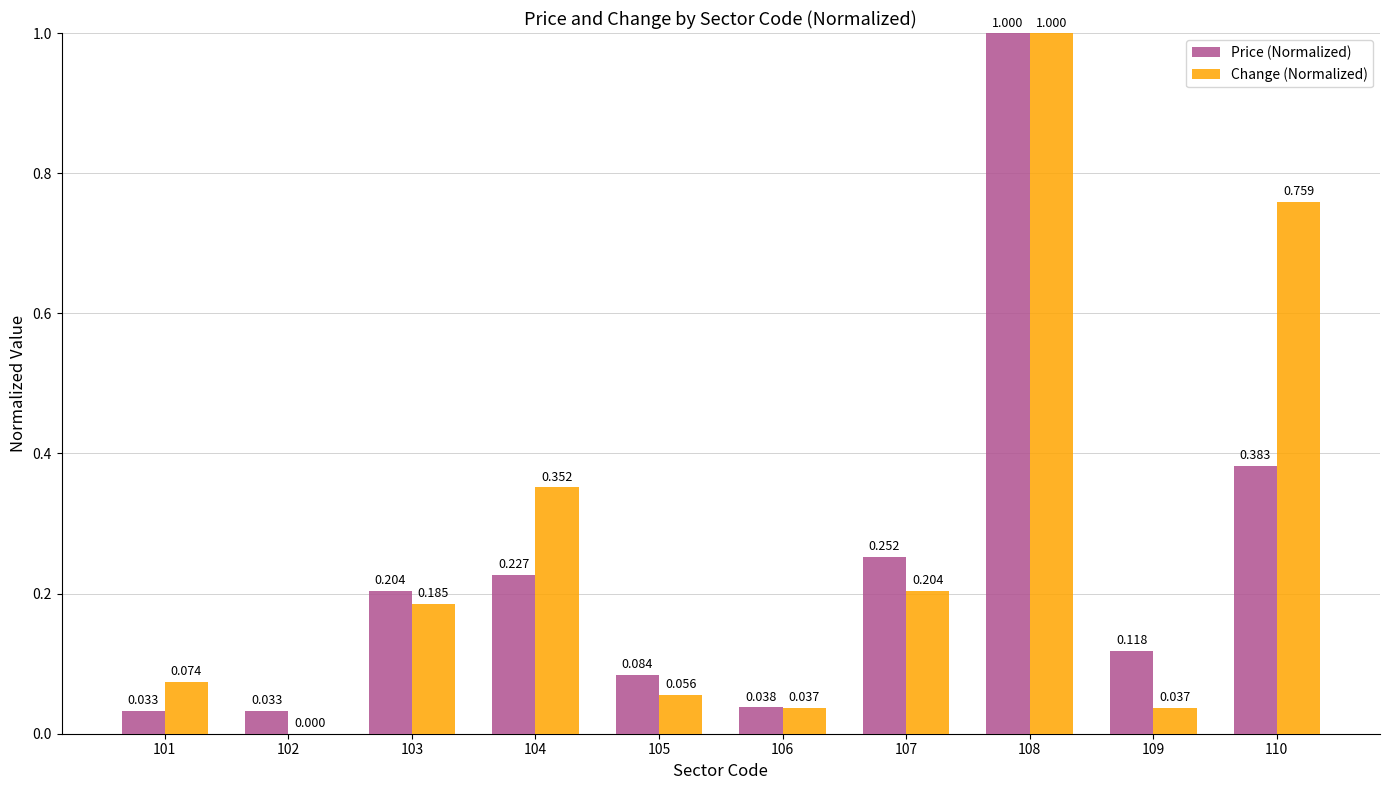

Which series has the widest spread of values?

Change (Normalized)